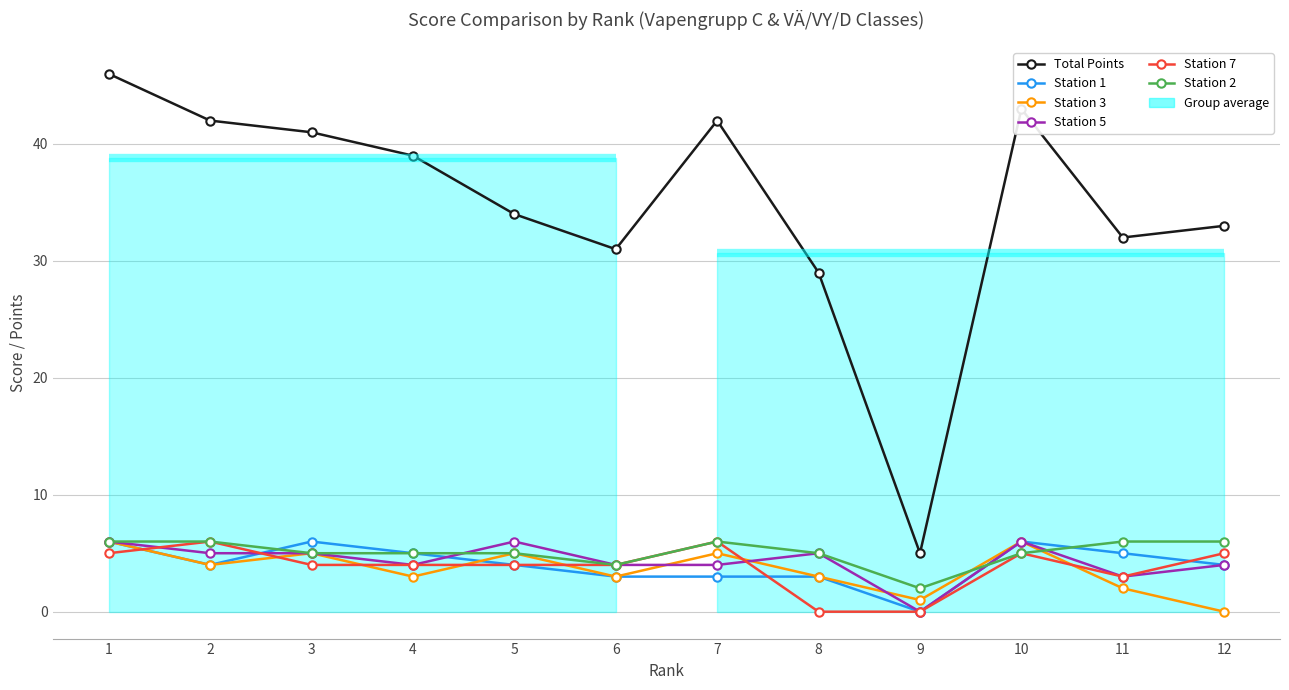

In Station 2, how many points are higher than both neighbors (excluding endpoints)?

1